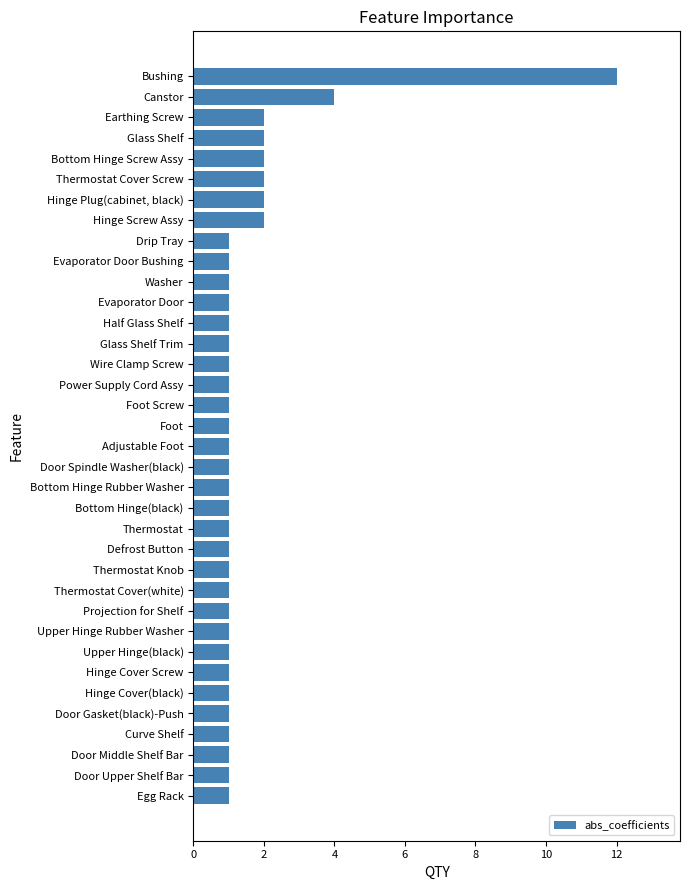

Are the bars horizontal?

Yes